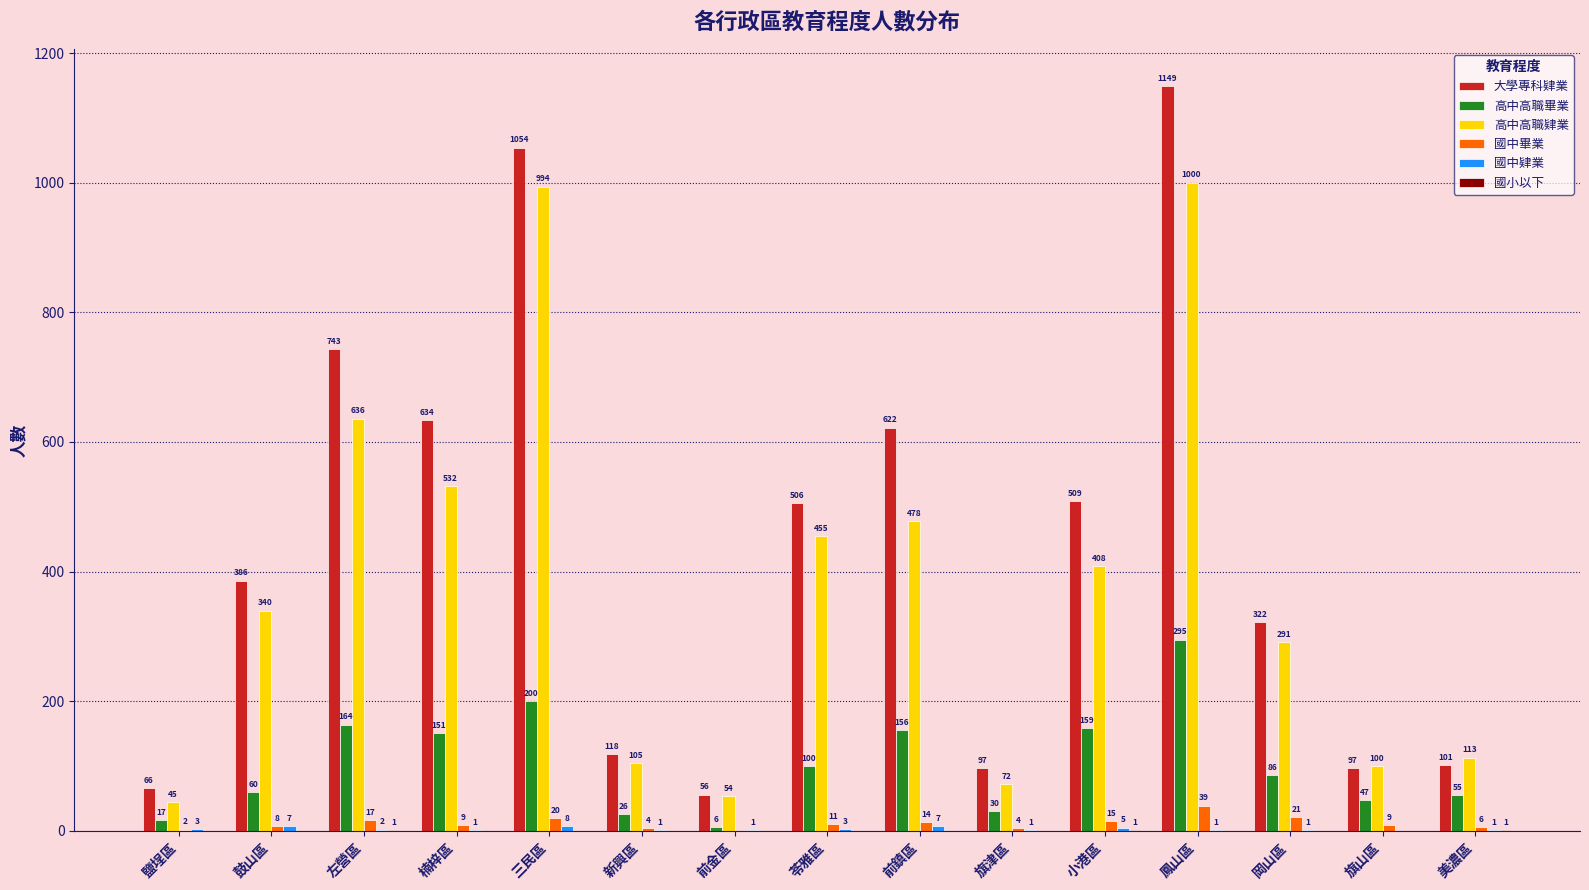

What value does the 國中畢業 series have at 楠梓區, to the nearest 10?

10